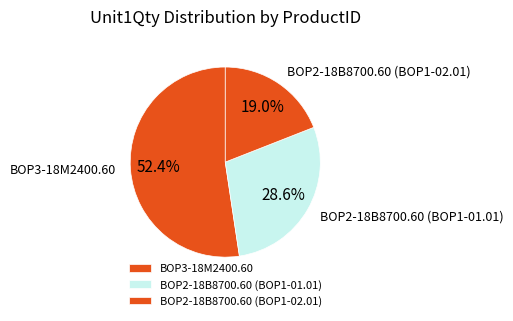

Which category has the biggest portion of the pie?

BOP3-18M2400.60